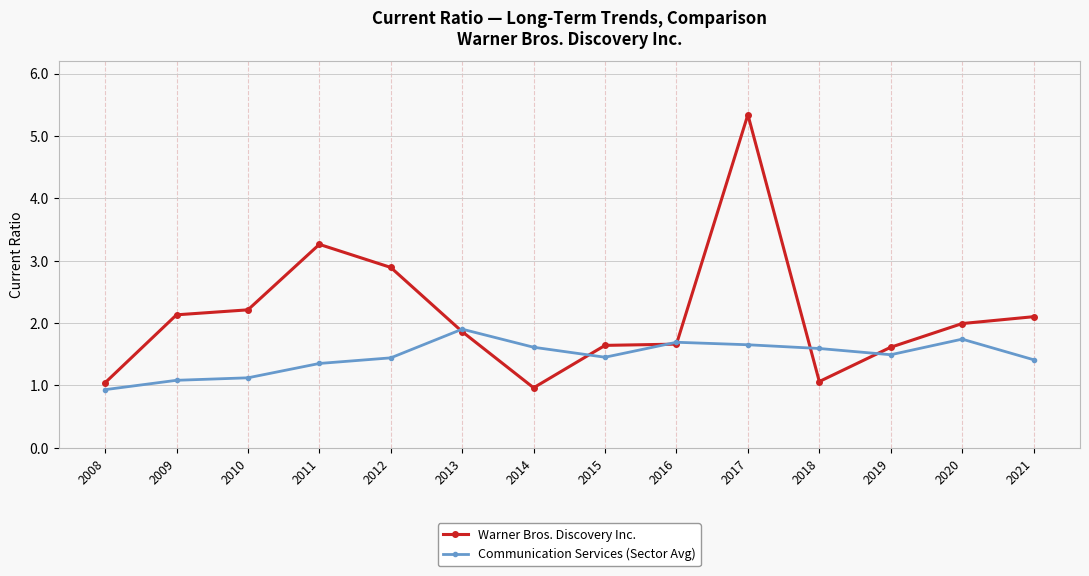

Read the Communication Services (Sector Avg) value at 2013.

1.9